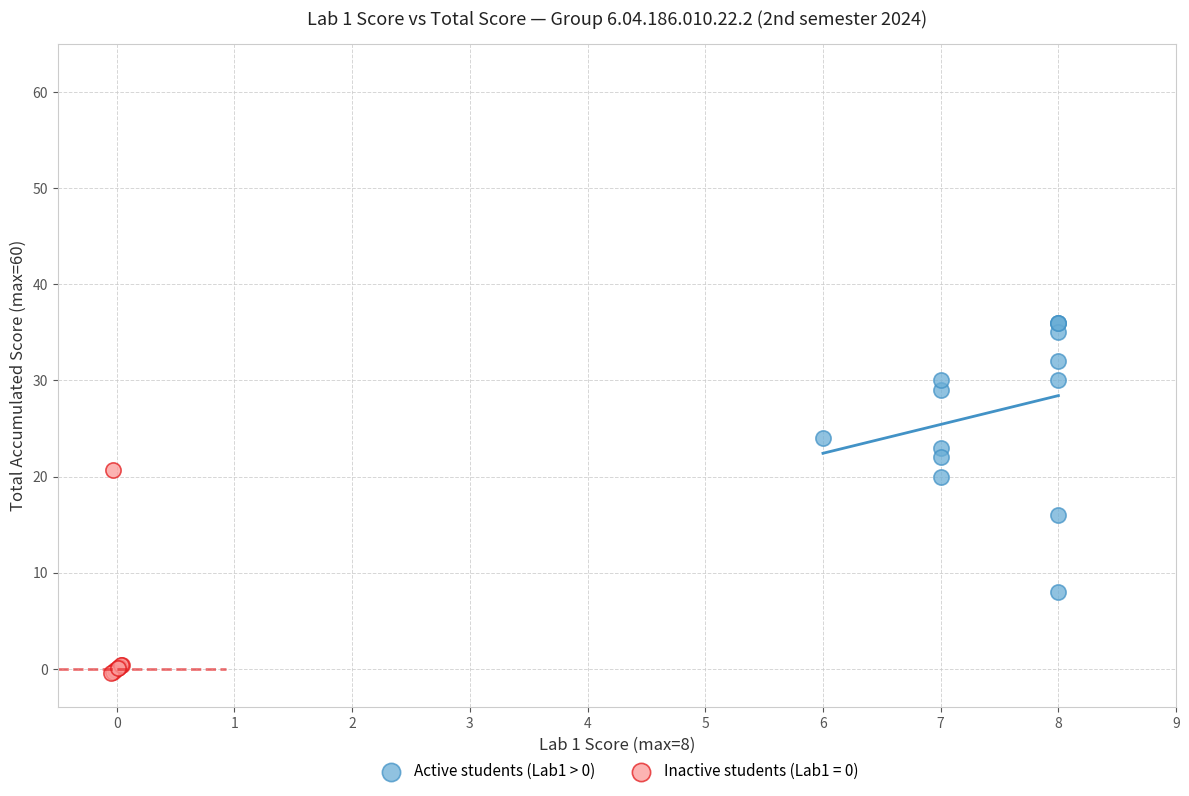

Which series contains the lowest Y value?

Inactive students (Lab1 = 0)